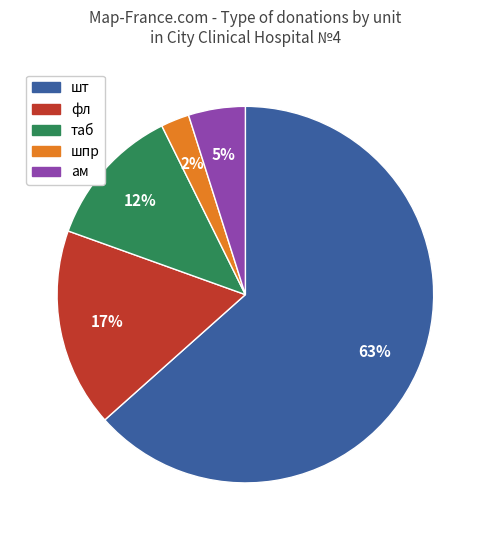

To the nearest percent, what percentage of the pie is ам?

5%